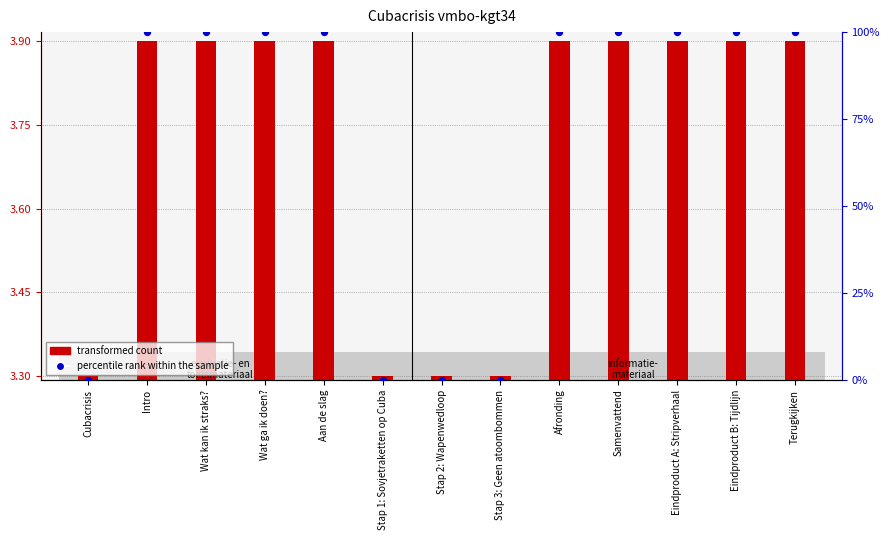

What are all the series names shown in the legend?

transformed count, percentile rank within the sample